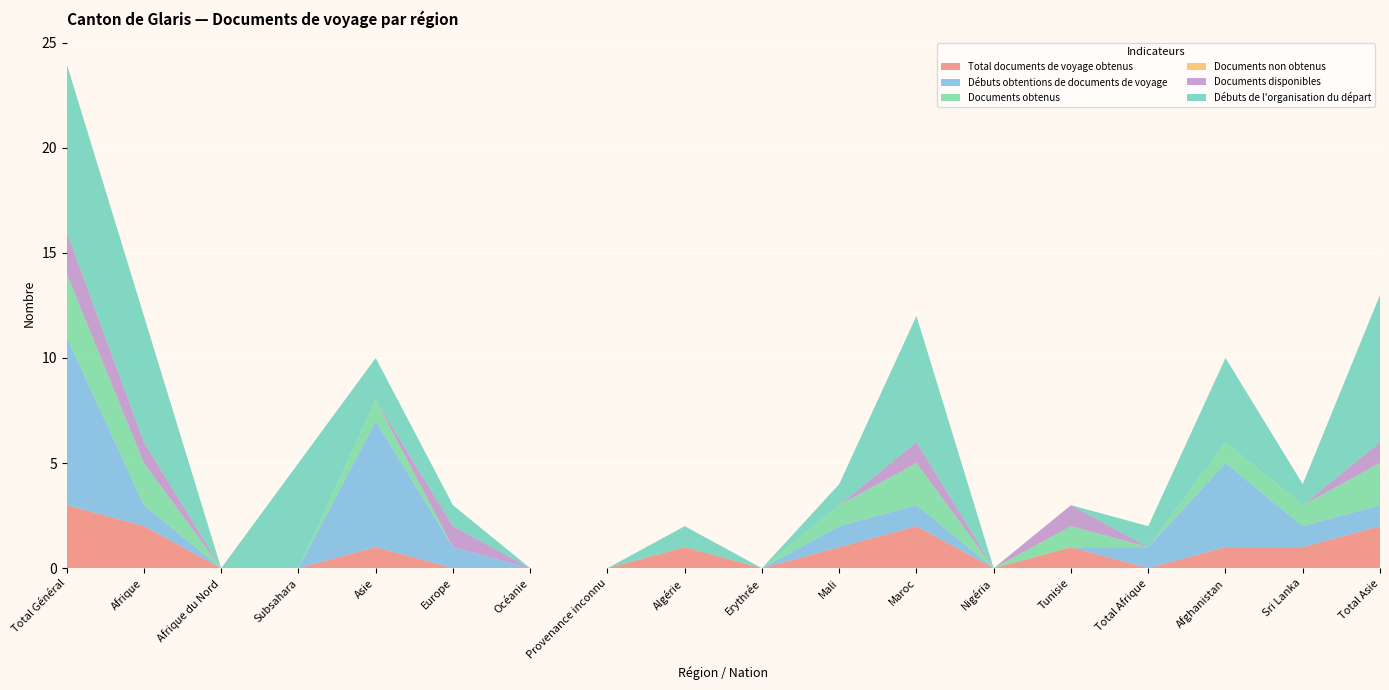

Reading left to right, list all the values displayed in this chart.

Total documents de voyage obtenus: 3	2	0	0	1	0	0	0	1	0	1	2	0	1	0	1	1	2
Débuts obtentions de documents de voyage: 8	1	0	0	6	1	0	0	0	0	1	1	0	0	1	4	1	1
Documents obtenus: 3	2	0	0	1	0	0	0	0	0	1	2	0	1	0	1	1	2
Documents non obtenus: 0	0	0	0	0	0	0	0	0	0	0	0	0	0	0	0	0	0
Documents disponibles: 2	1	0	0	0	1	0	0	0	0	0	1	0	1	0	0	0	1
Débuts de l'organisation du départ: 8	6	0	5	2	1	0	0	1	0	1	6	0	0	1	4	1	7